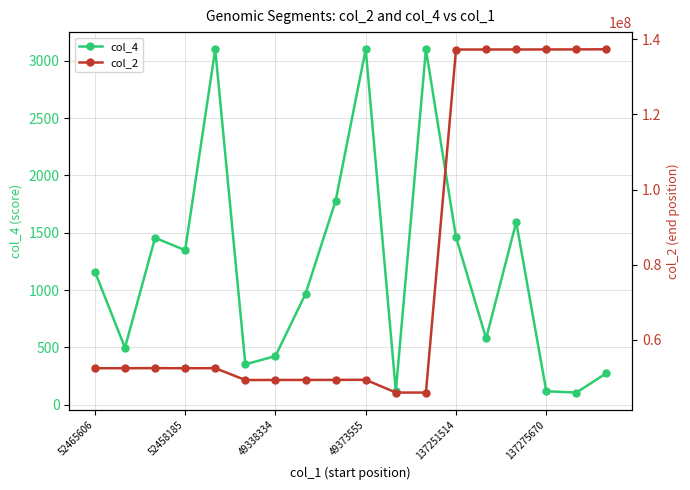

True or false: col_2 and col_4 intersect in this chart.

False